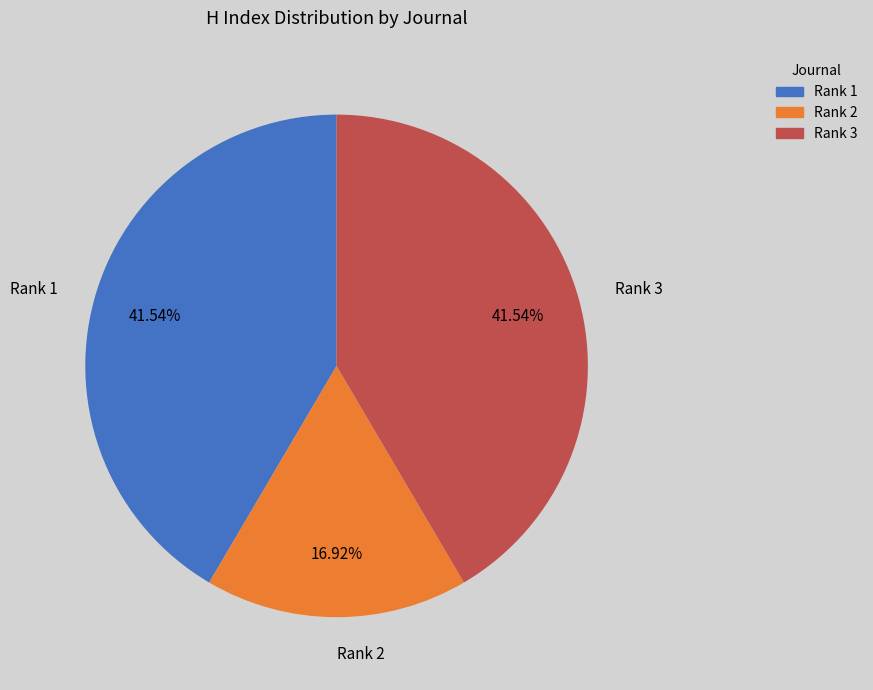

Is the sum of Rank 1 and Rank 2 greater than half?

Yes